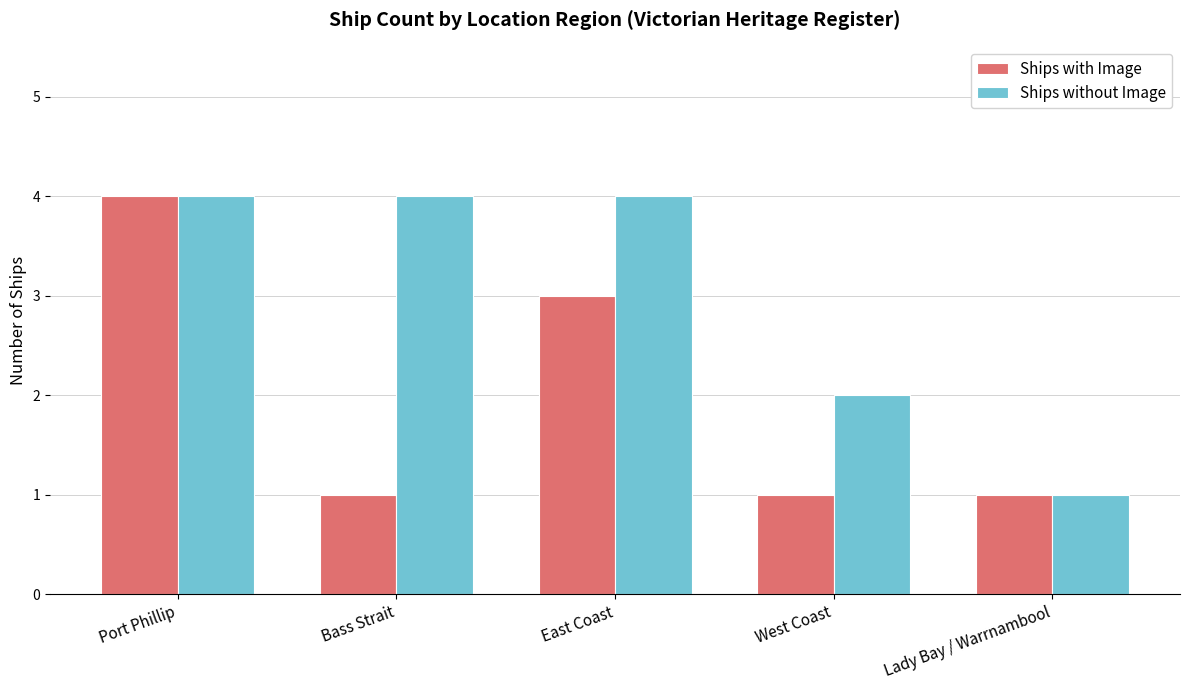

Rank the series at Bass Strait from lowest to highest value.

Ships with Image, Ships without Image